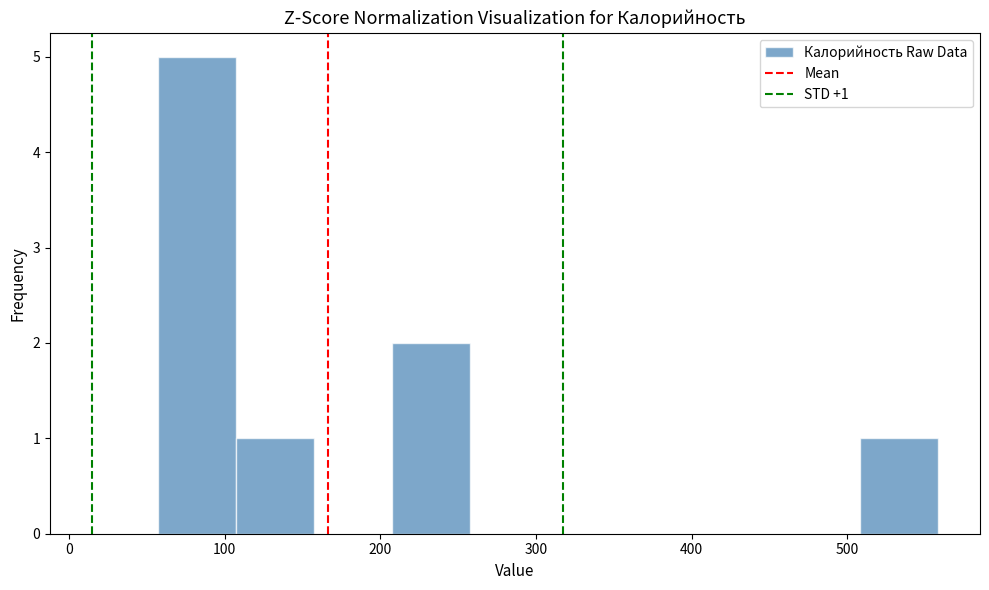

Which range on the x-axis has the tallest bar?

60 to 110